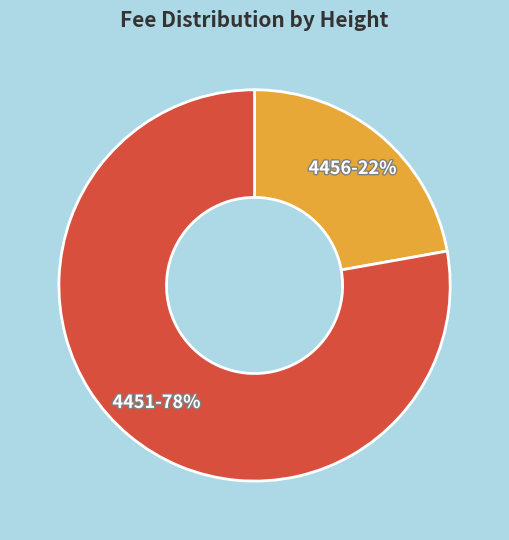

Count the number of slices in the pie.

2